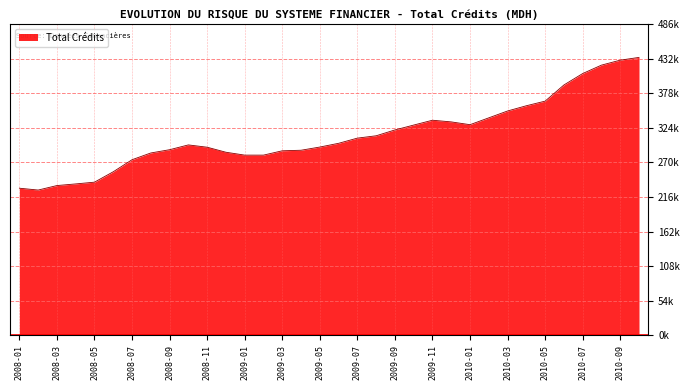

Is this an area chart (filled region under the line)?

Yes